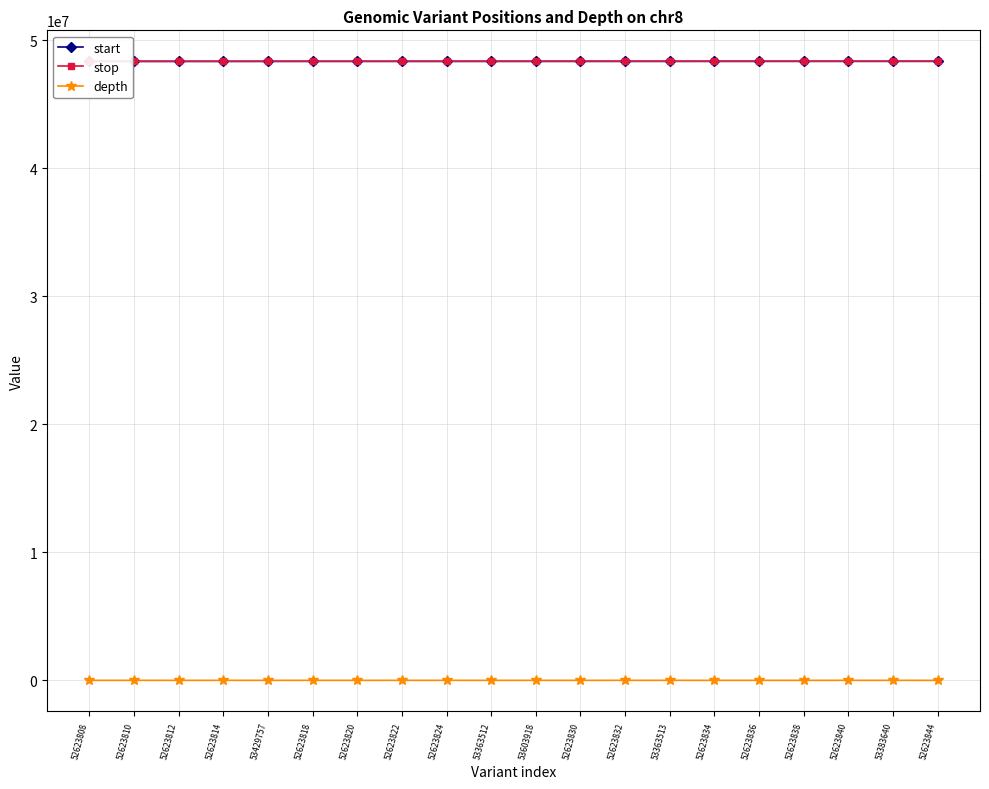

What is the average value of the depth series?

18